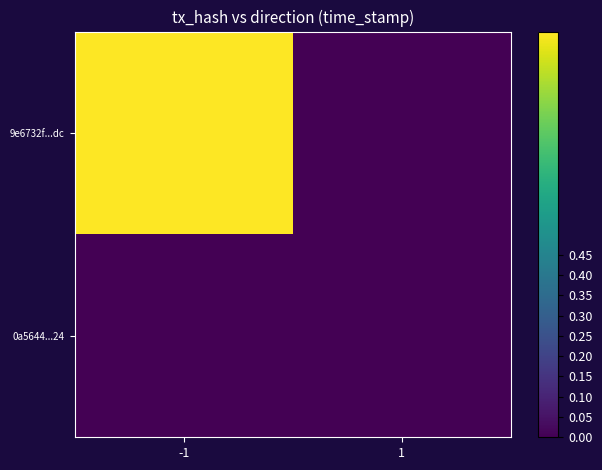

Reading left to right, list all the values displayed in this chart.

9e6732f...dc: -1=1	1=0
0a5644...24: -1=0	1=0